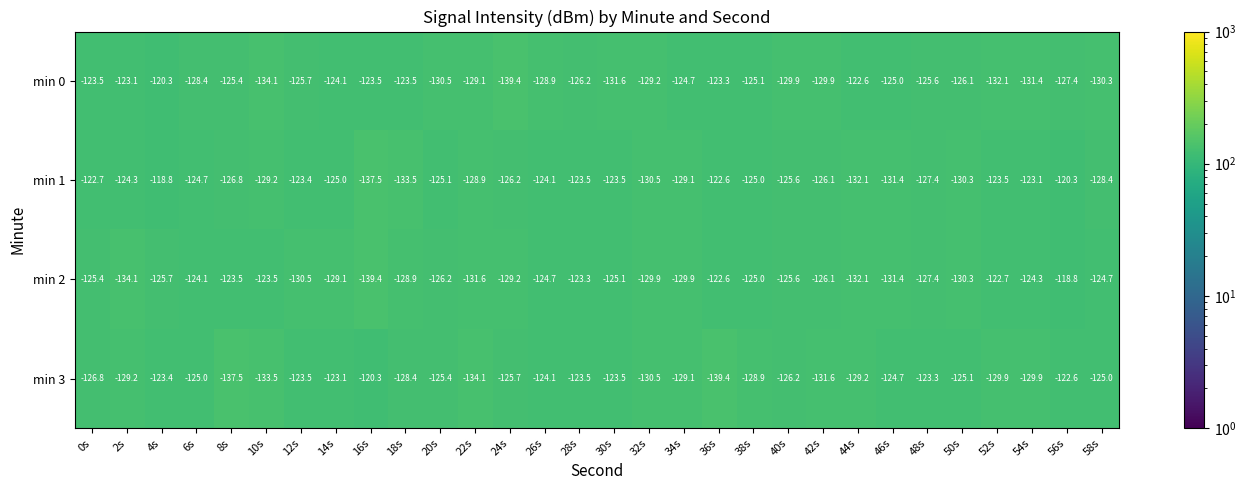

At which category is the sum across all series the highest?

4s